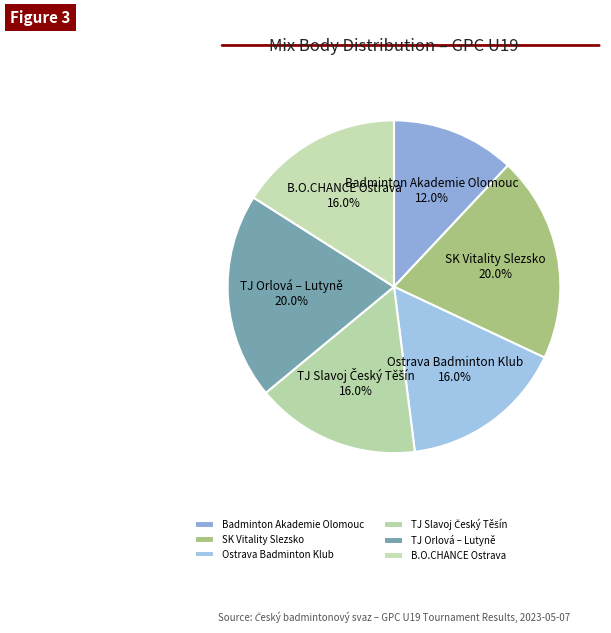

What is the ratio of the value at SK Vitality Slezsko to the value at B.O.CHANCE Ostrava?

1.2